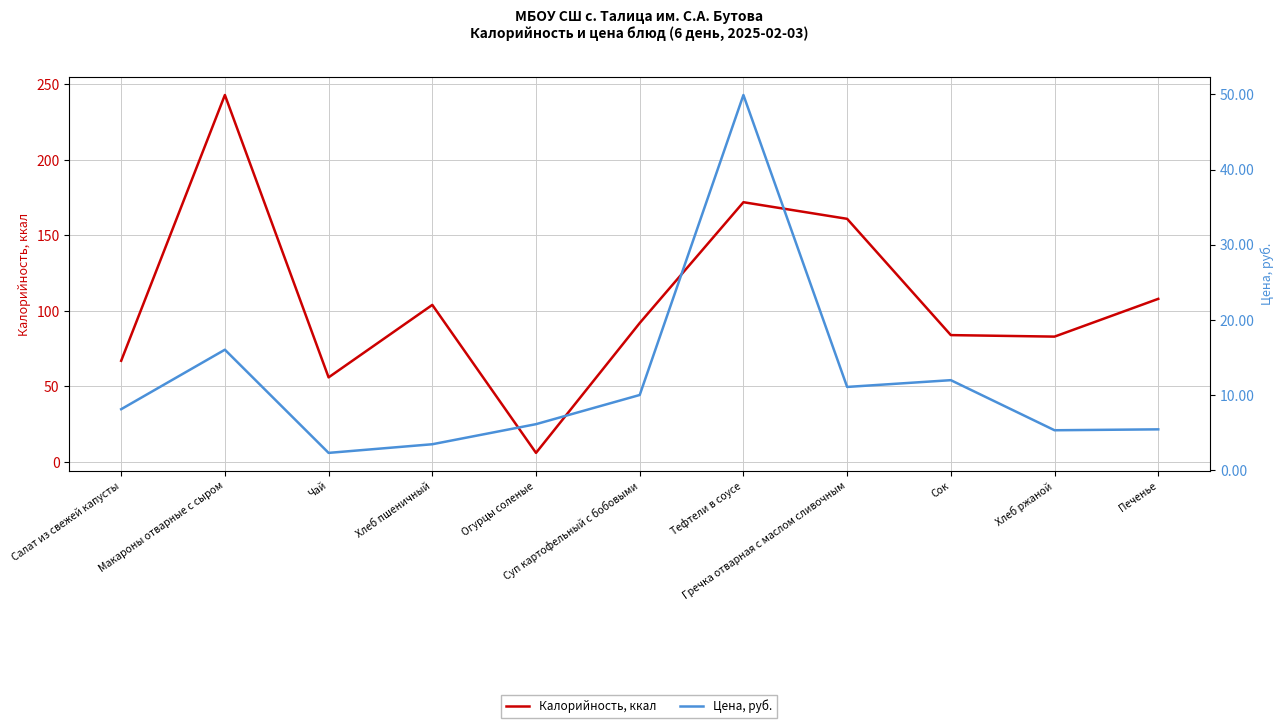

What is the highest value of the Цена, руб. series?

49.9